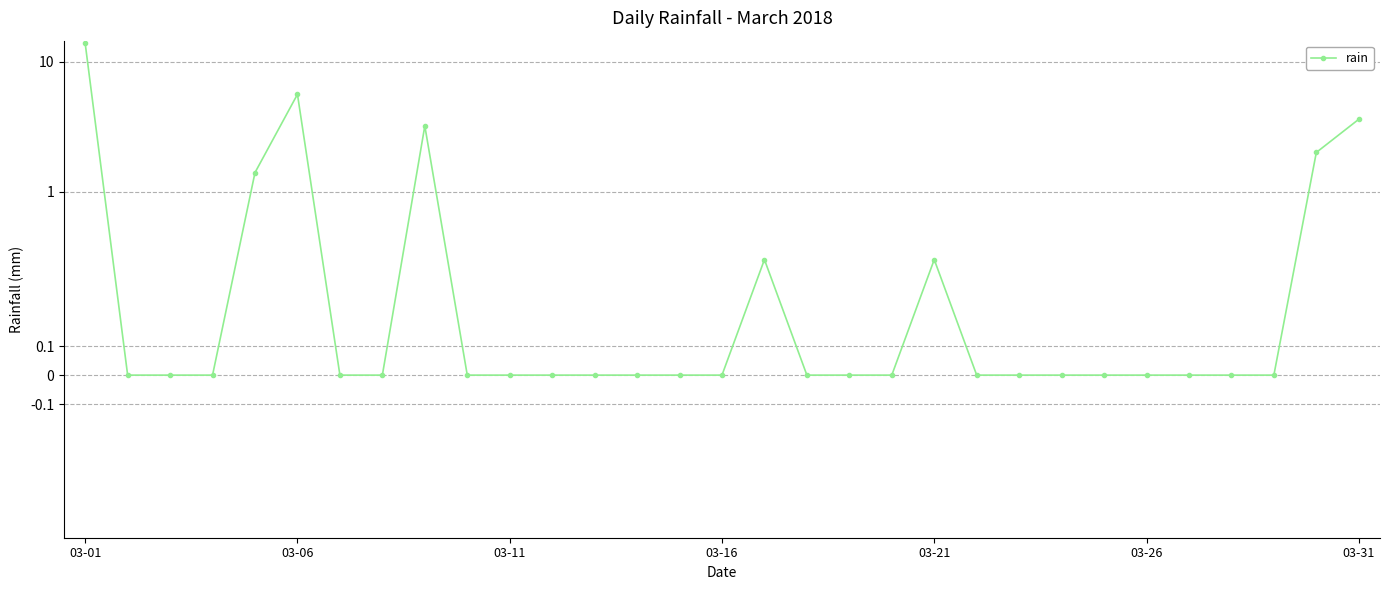

What is the average value?

1.0